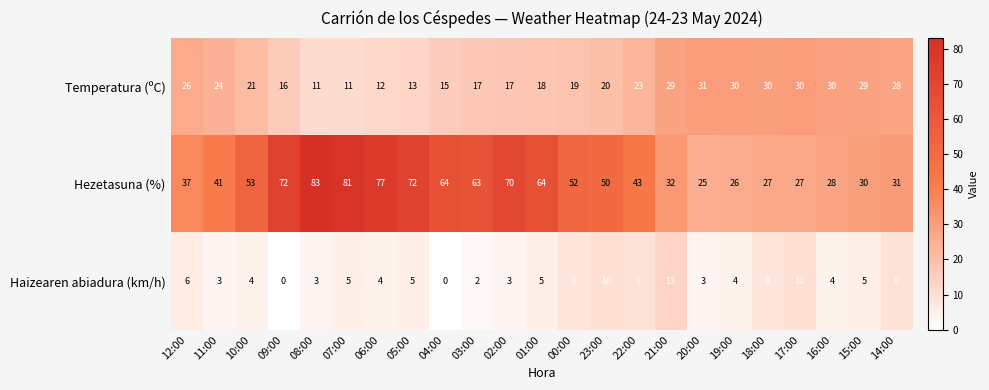

List the series in order of their peak value, highest first.

Hezetasuna (%), Temperatura (ºC), Haizearen abiadura (km/h)